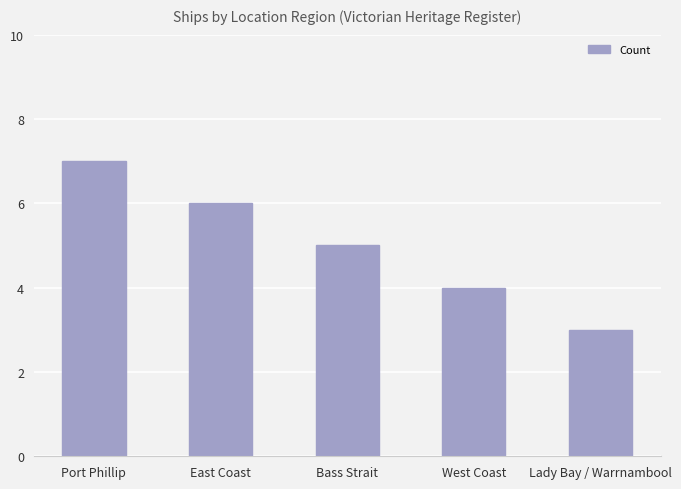

What is the difference between the maximum and minimum values?

4